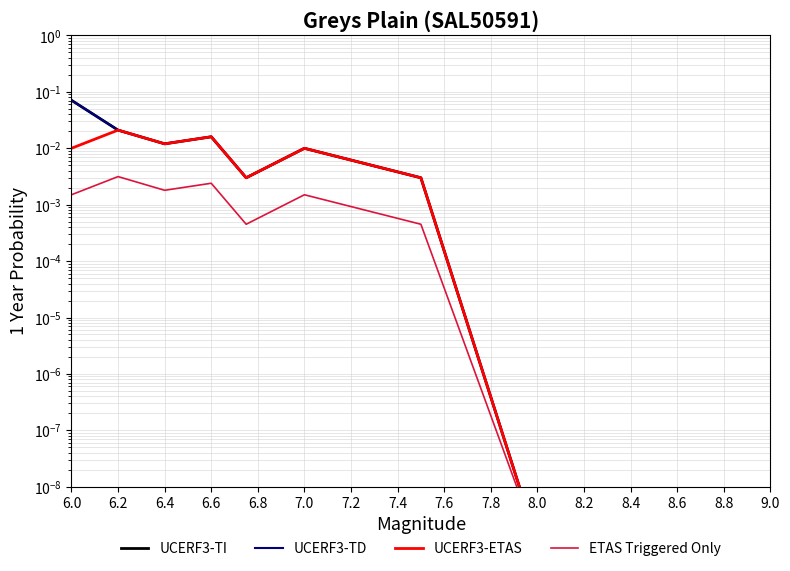

True or false: UCERF3-ETAS and UCERF3-TD cross at least once.

False